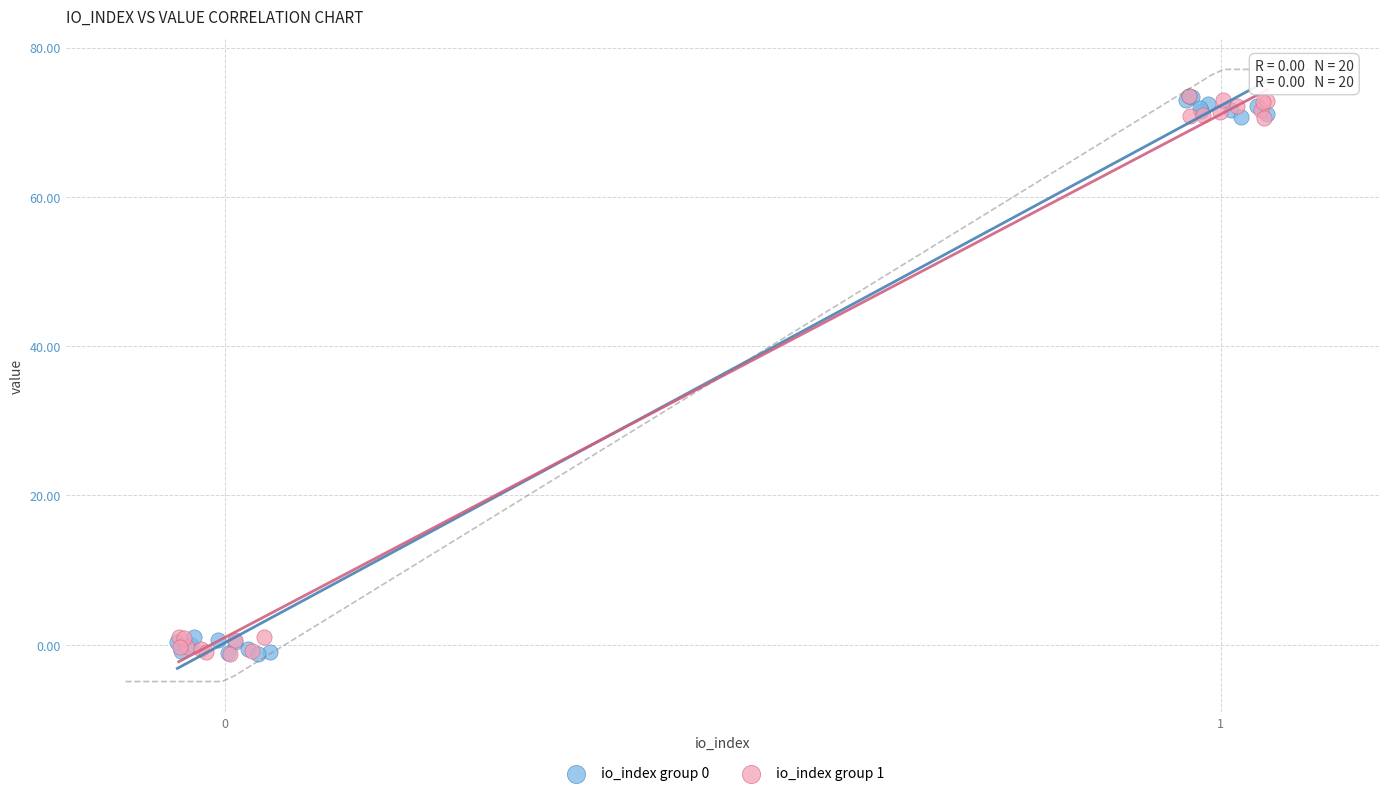

What are all the series names shown in the legend?

io_index group 0, io_index group 1